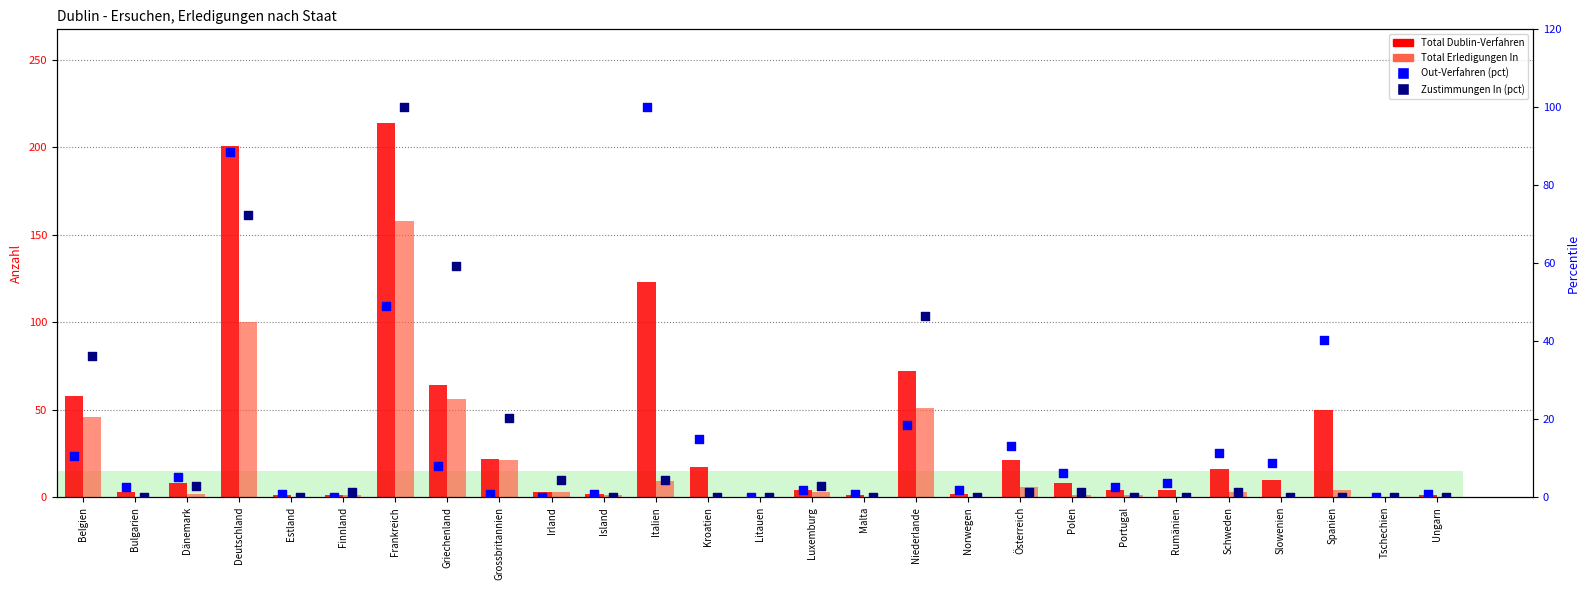

Is the value of Total Dublin-Verfahren at Schweden greater than the value of Out-Verfahren (pct) at Österreich?

Yes